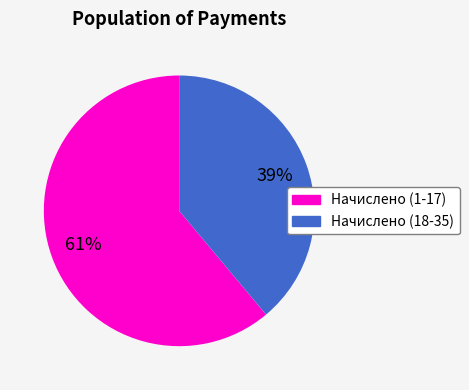

Is there a majority slice in this chart?

Yes